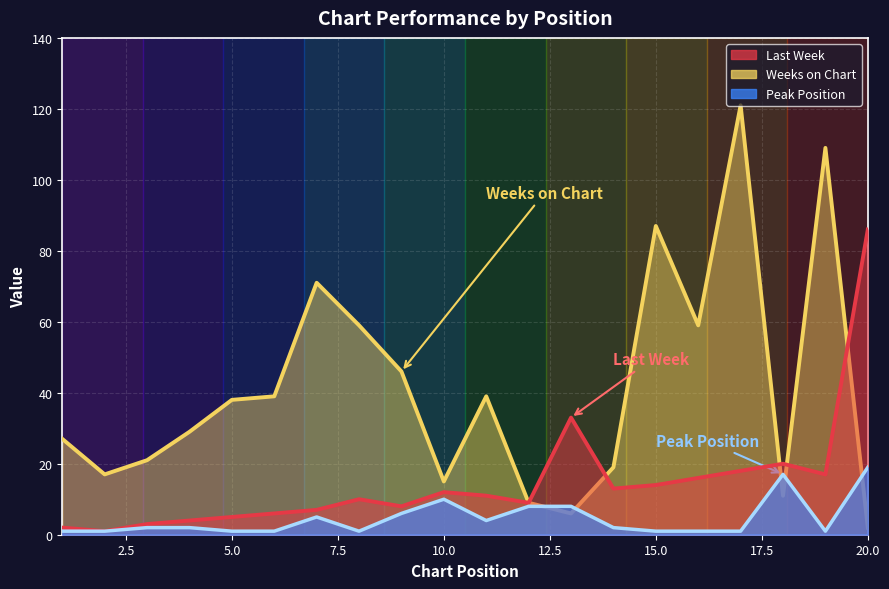

What are all the series names shown in the legend?

Last Week, Weeks on Chart, Peak Position